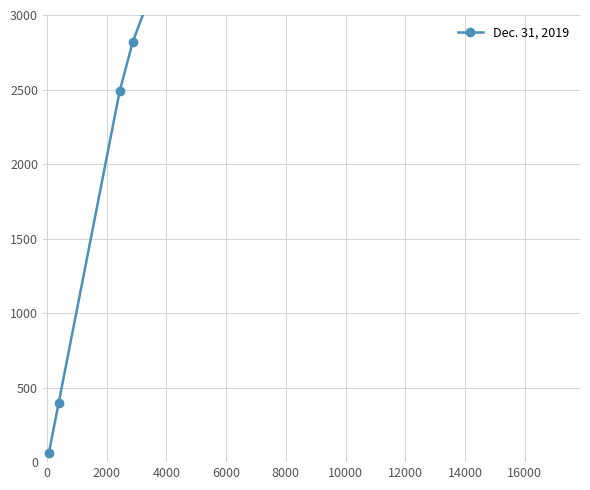

What is the ratio of the value at 2000 to the value at 4000?

0.9